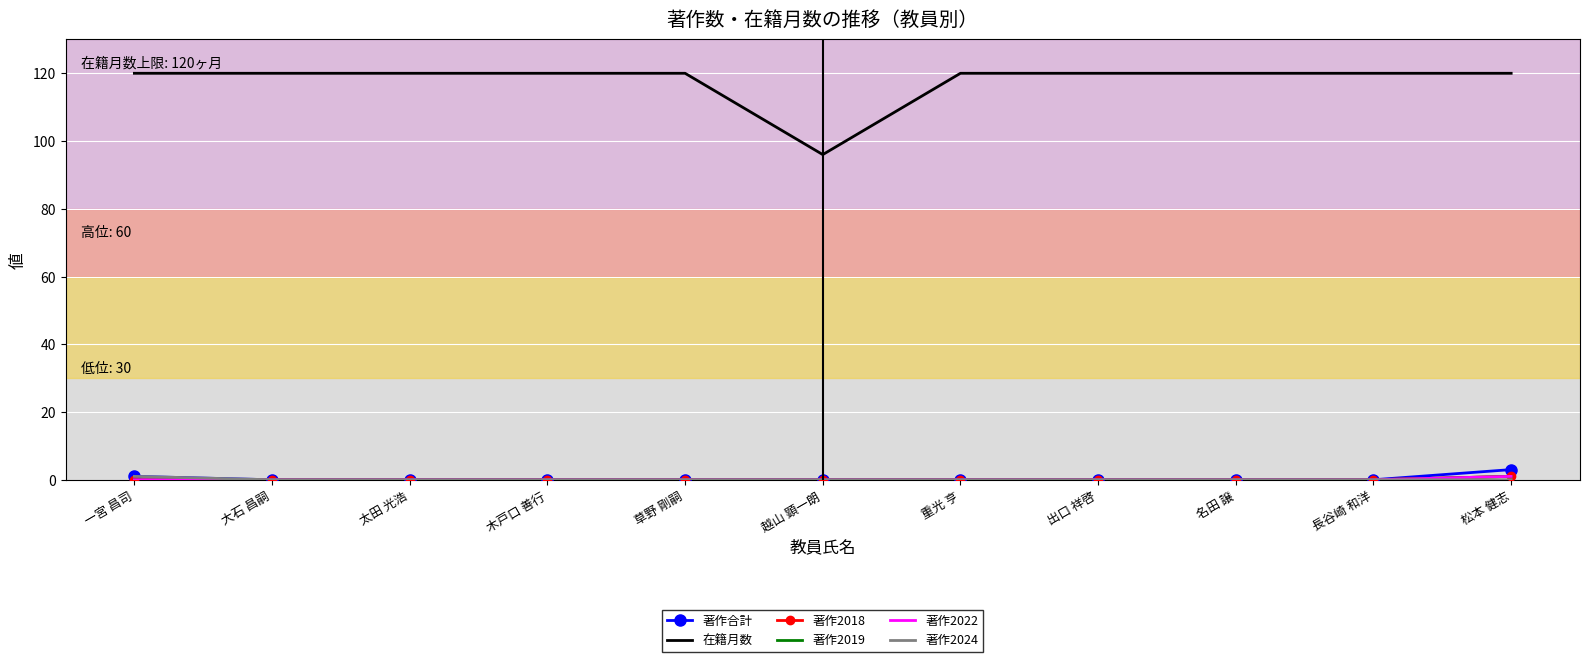

Rank the series by their maximum value, from lowest to highest.

著作2018, 著作2019, 著作2022, 著作2024, 著作合計, 在籍月数